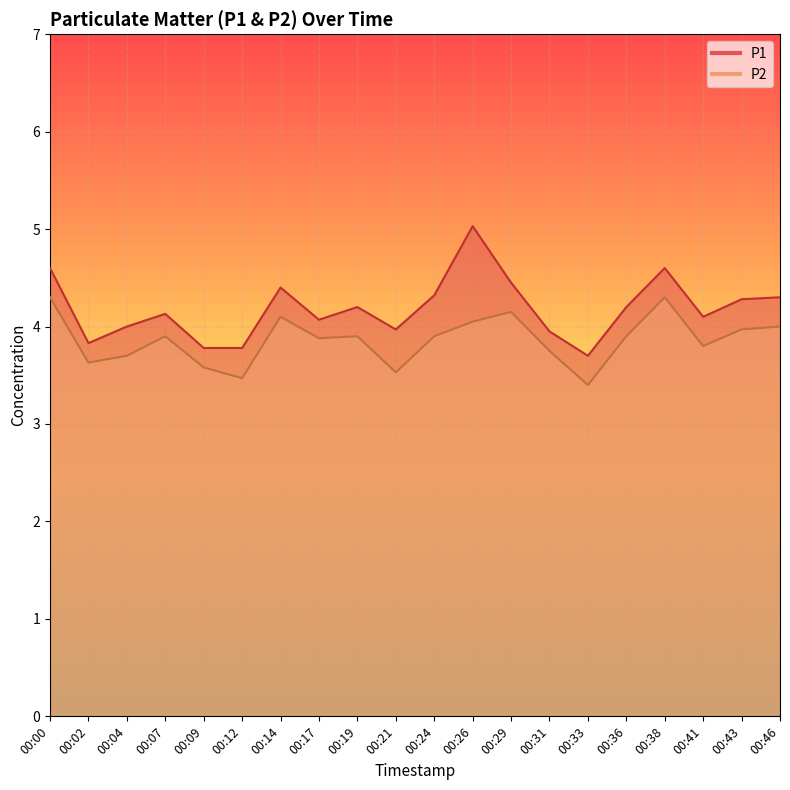

What are all the series names shown in the legend?

P1, P2